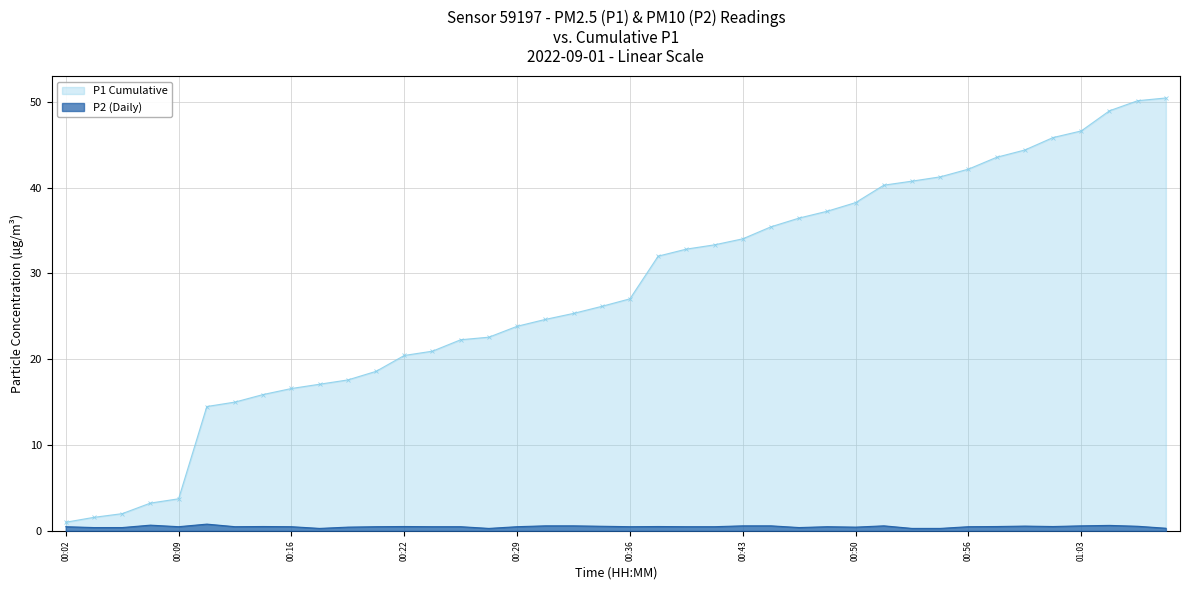

Between 01:00 and 01:03, which is larger?

01:03